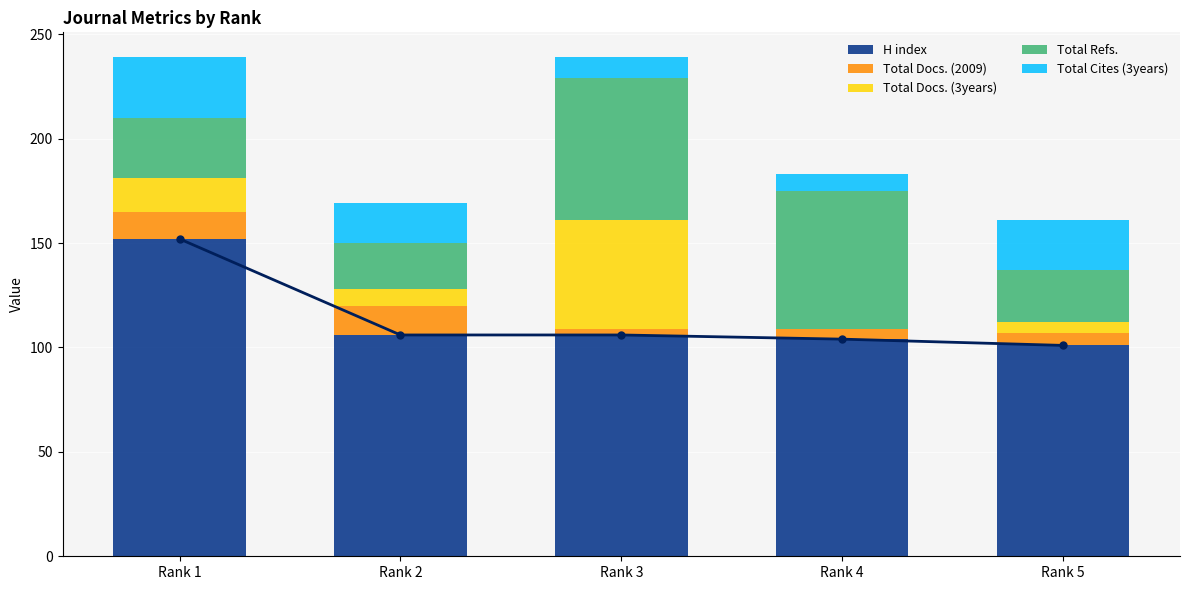

Which series has the largest total across all categories?

H index